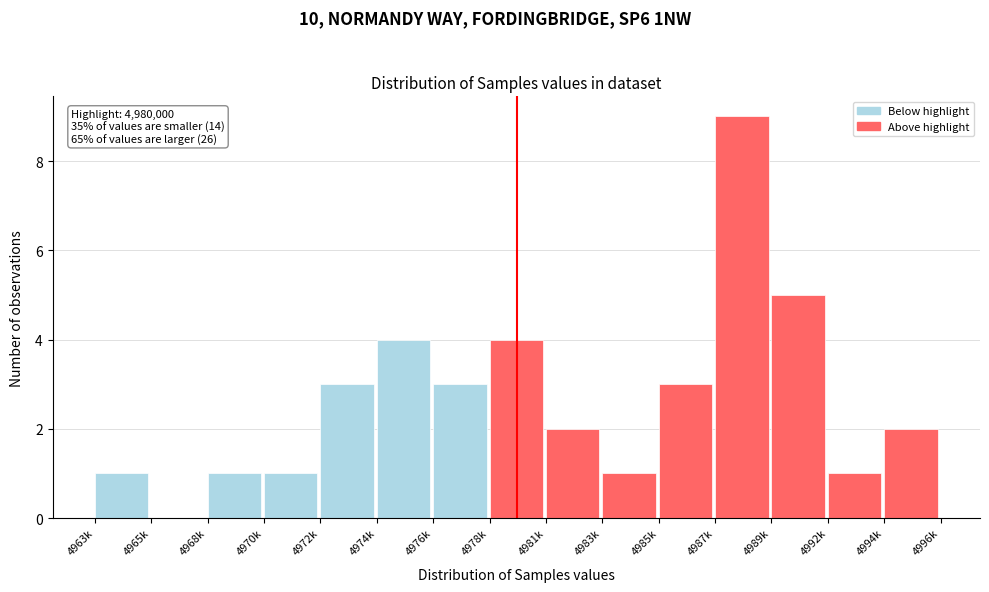

Reading right to left, extract all data points from this chart.

4994k=2	4992k=1	4989k=5	4987k=9	4985k=3	4983k=1	4981k=2	4978k=4	4976k=3	4974k=4	4972k=3	4970k=1	4968k=1	4965k=0	4963k=1